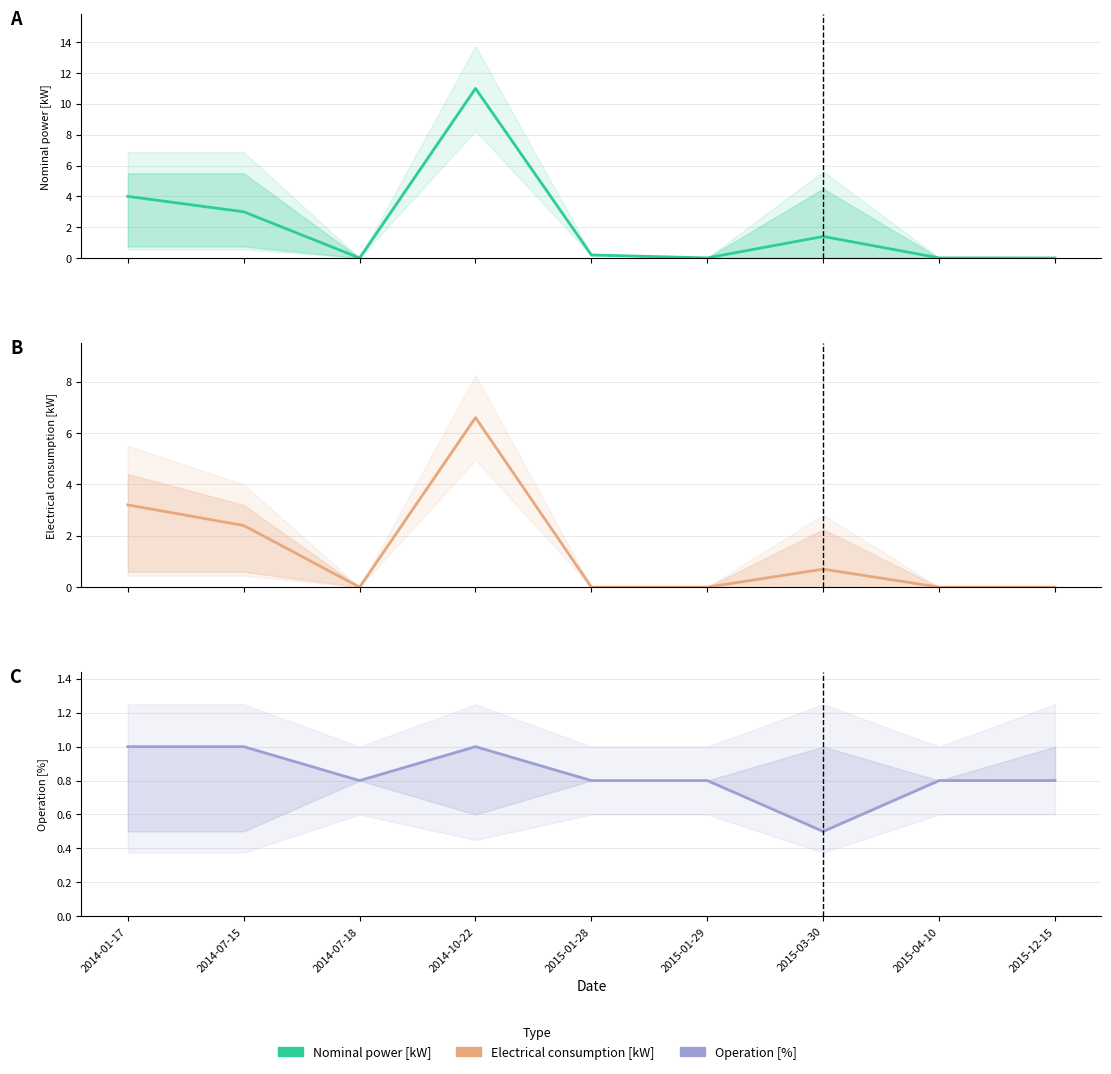

Read the Operation [%] value at 2015-03-30.

0.5